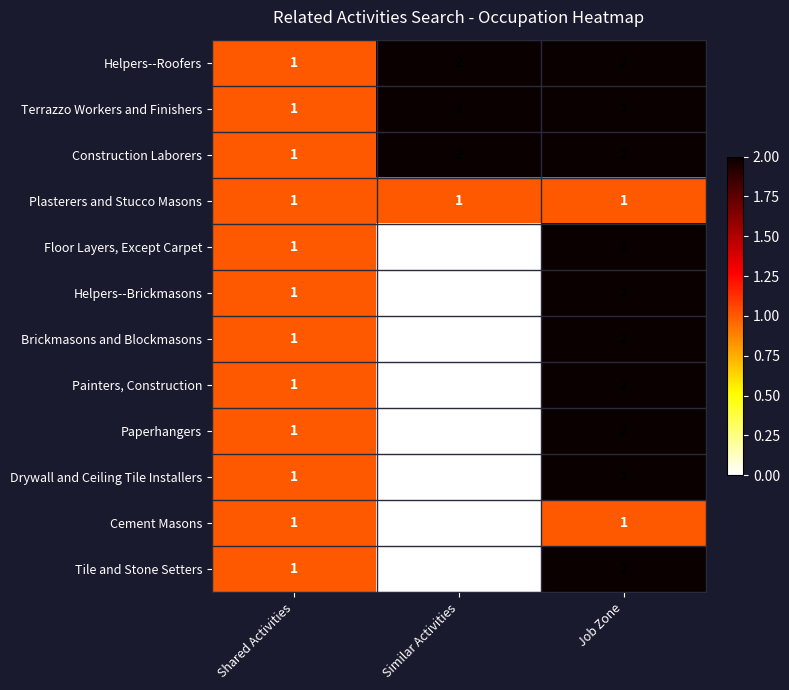

At how many categories does at least one series exceed 0?

3